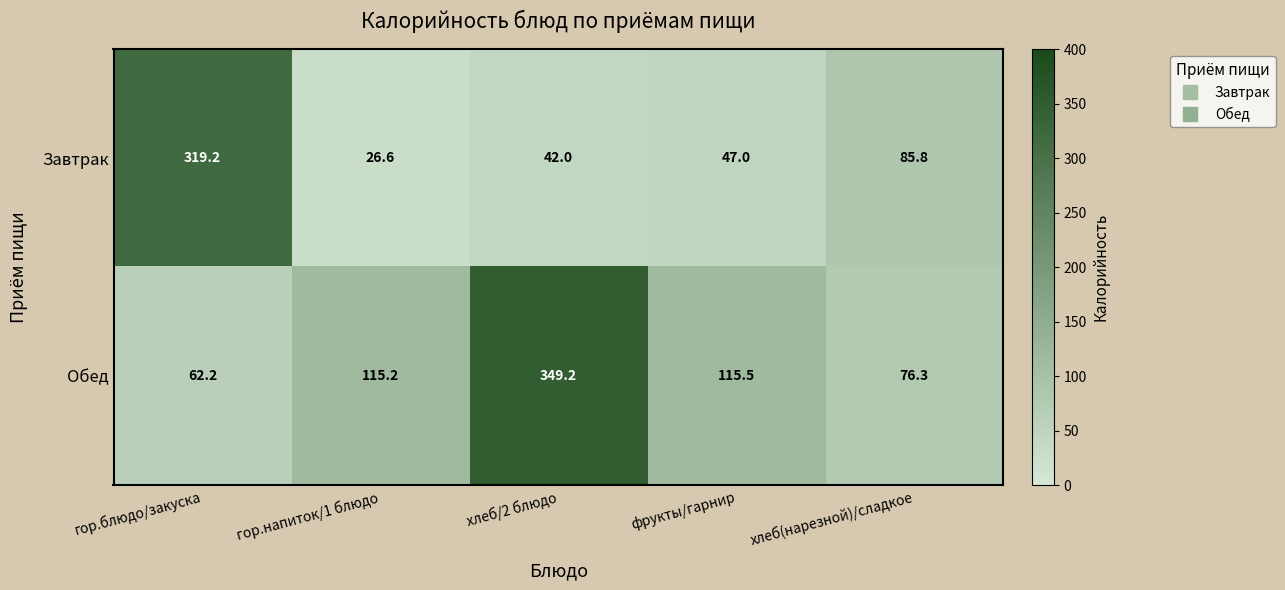

What is the difference between the Завтрак values at хлеб/2 блюдо and гор.блюдо/закуска?

277.2